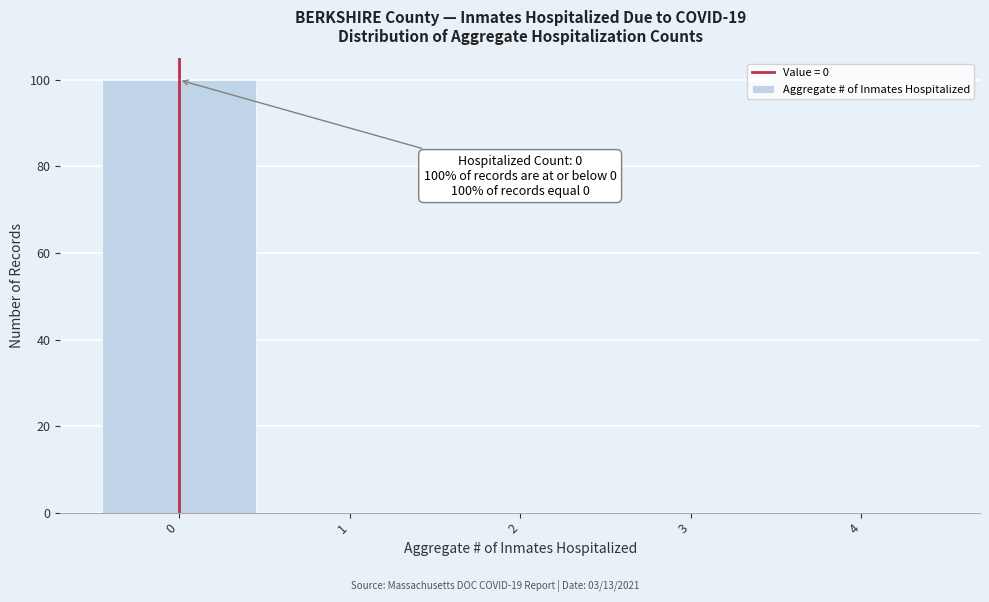

Which range on the x-axis has the tallest bar?

-0.5 to 0.5